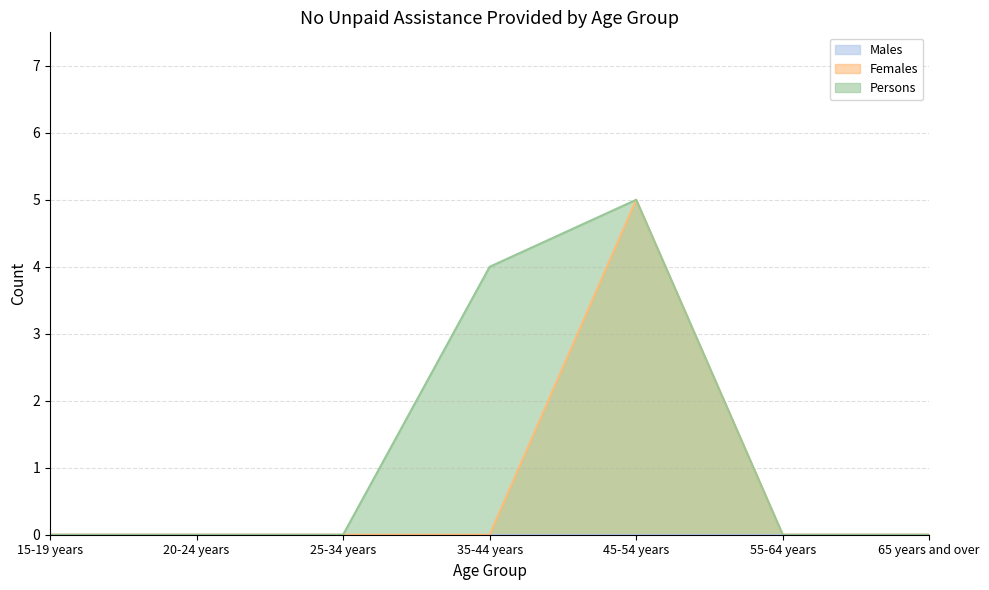

Which series has the largest total across all categories?

Persons